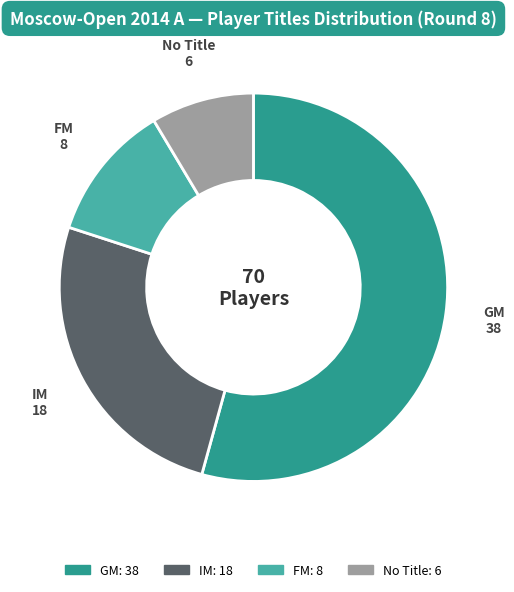

Is FM the majority of the pie?

No